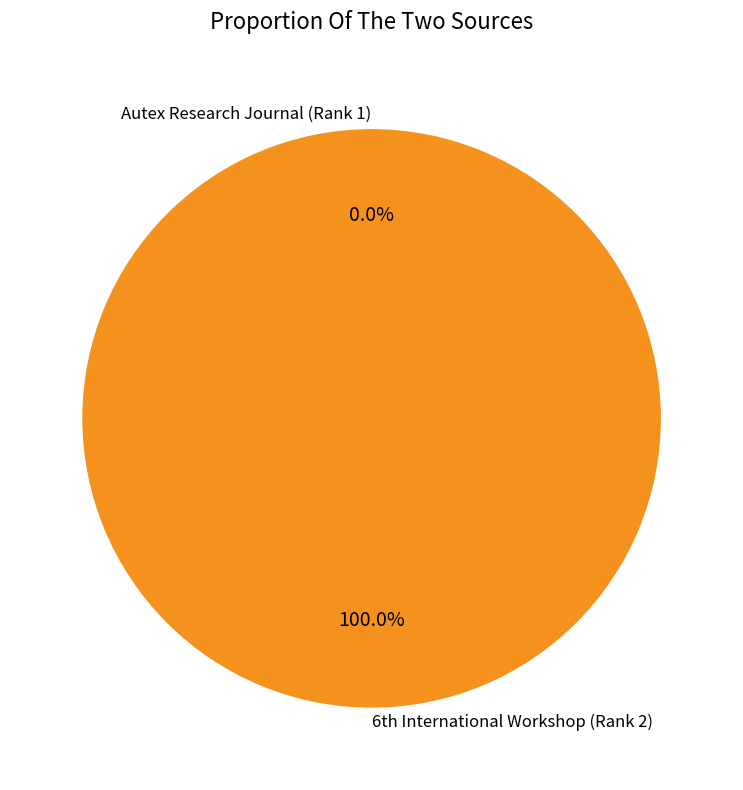

Which slice is the largest?

6th International Workshop (Rank 2)